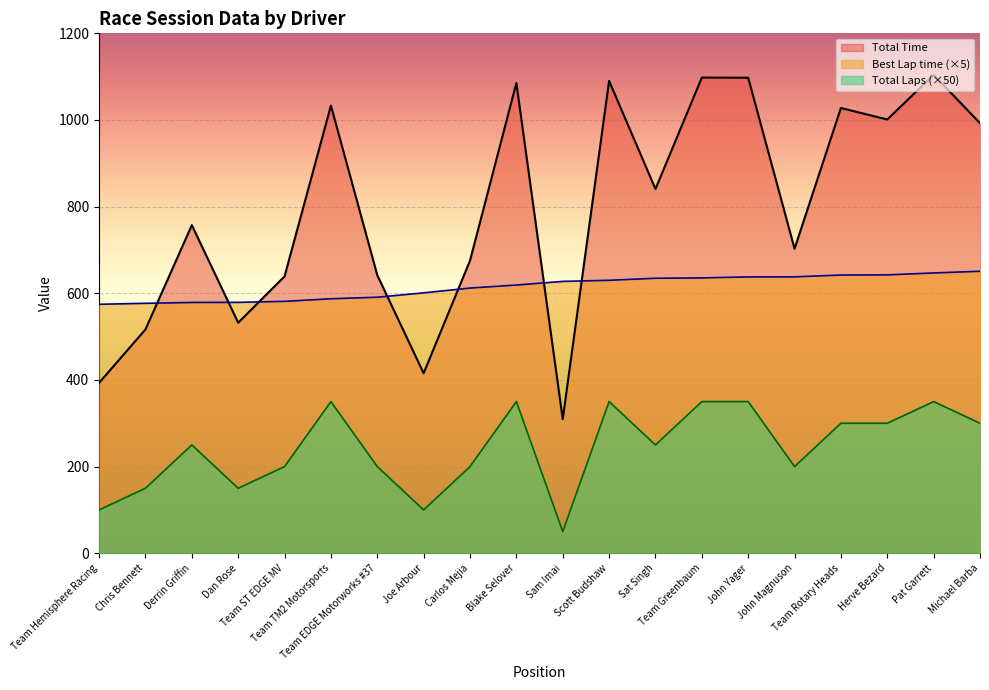

Where is the first local maximum for Total Time?

Derrin Griffin